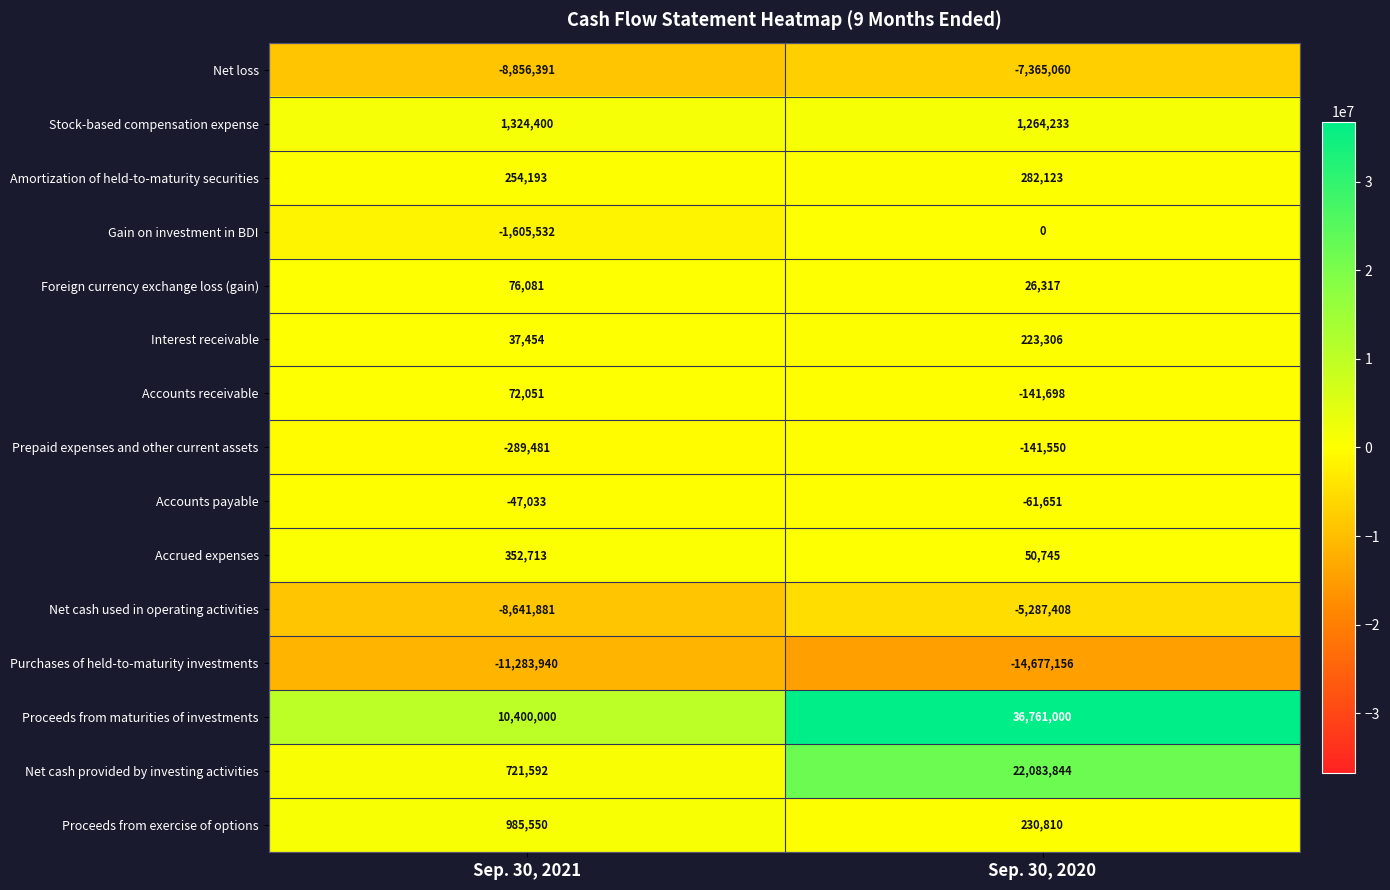

Between Sep. 30, 2021 and Sep. 30, 2020, which series saw the biggest shift?

Proceeds from maturities of investments